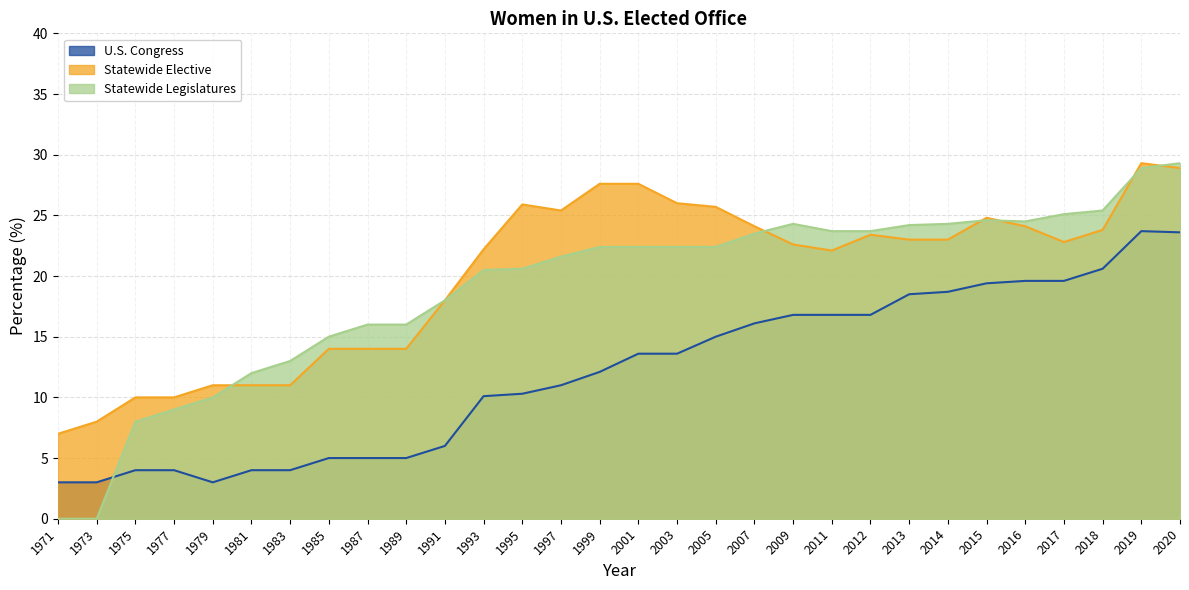

Reading right to left, transcribe all the data shown in this chart.

U.S. Congress: 23.6	23.7	20.6	19.6	19.6	19.4	18.7	18.5	16.8	16.8	16.8	16.1	15.0	13.6	13.6	12.1	11.0	10.3	10.1	6.0	5.0	5.0	5.0	4.0	4.0	3.0	4.0	4.0	3.0	3.0
Statewide Elective: 28.9	29.3	23.8	22.8	24.1	24.8	23.0	23.0	23.4	22.1	22.6	24.1	25.7	26.0	27.6	27.6	25.4	25.9	22.2	18.0	14.0	14.0	14.0	11.0	11.0	11.0	10.0	10.0	8.0	7.0
Statewide Legislatures: 29.3	28.9	25.4	25.1	24.5	24.6	24.3	24.2	23.7	23.7	24.3	23.5	22.4	22.4	22.4	22.4	21.6	20.6	20.5	18.0	16.0	16.0	15.0	13.0	12.0	10.0	9.0	8.0	0.0	0.0